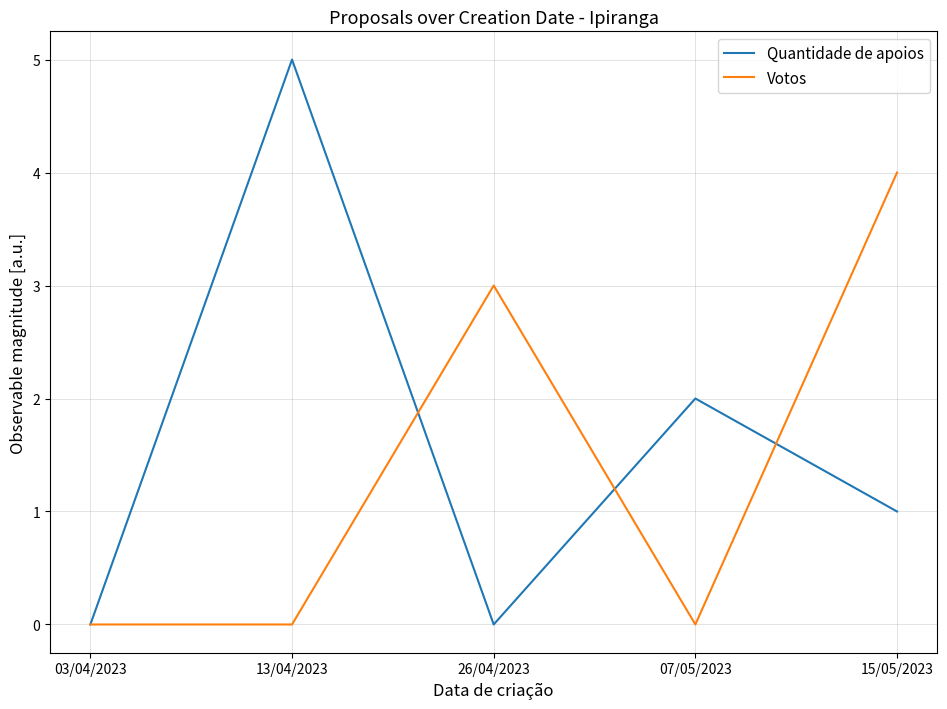

Which series has the largest range (max minus min)?

Quantidade de apoios